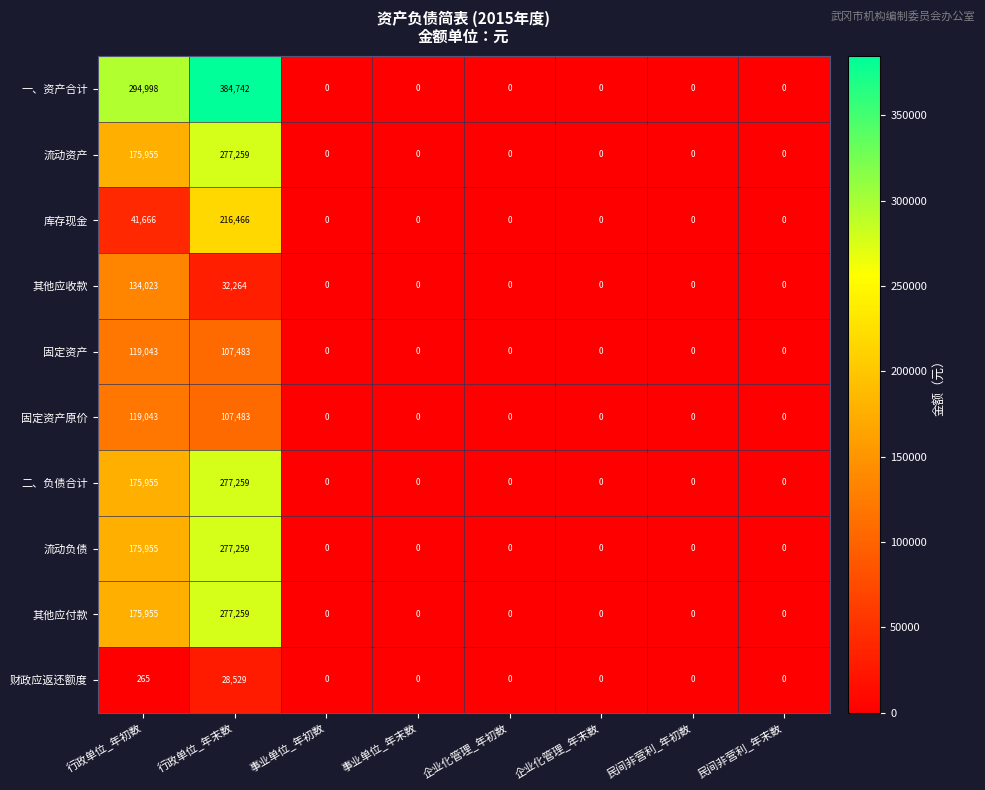

Is it true that 其他应收款 equals 0 at 民间非营利_年初数?

True